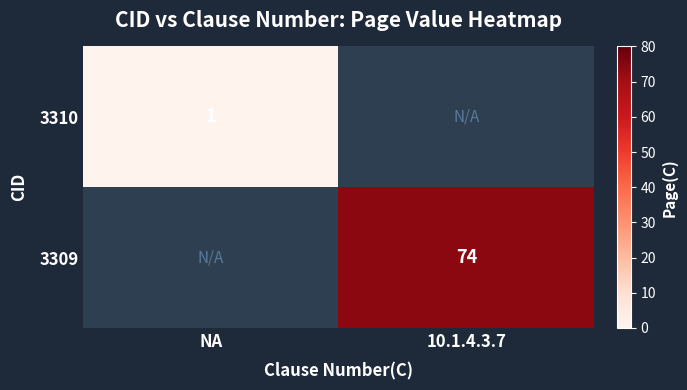

The value of 3309 at 10.1.4.3.7 is 129. True or false?

False